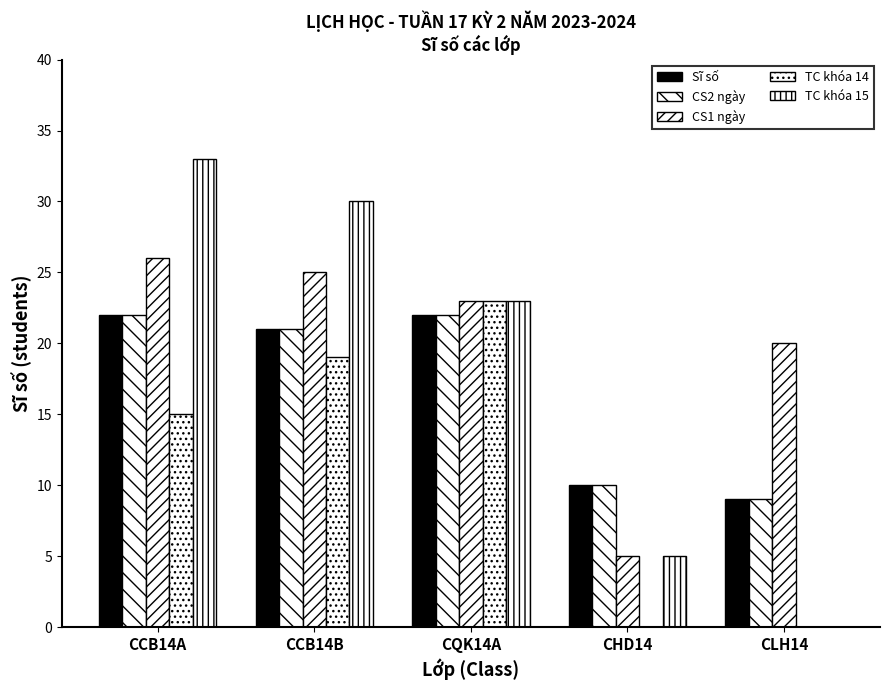

True or false: CS1 ngày has a value of 34 at CLH14.

False